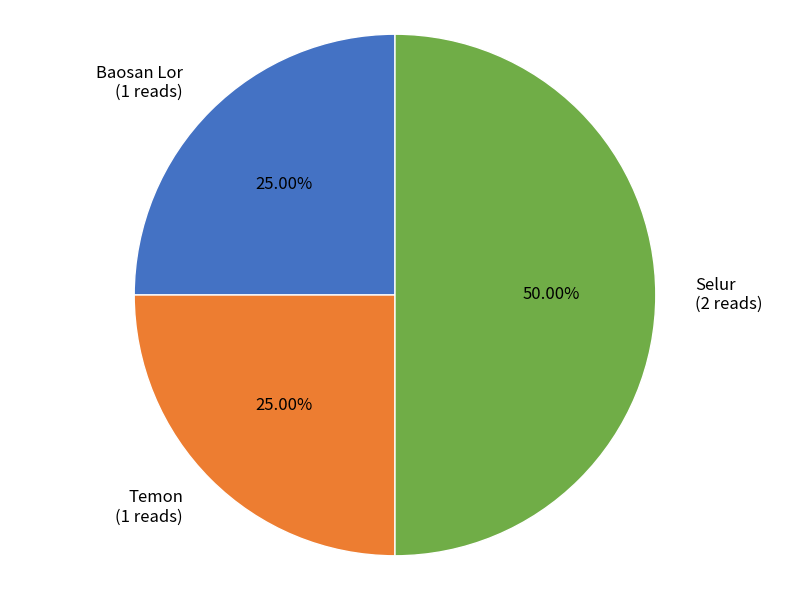

To the nearest percent, what portion does Baosan Lor represent?

25%